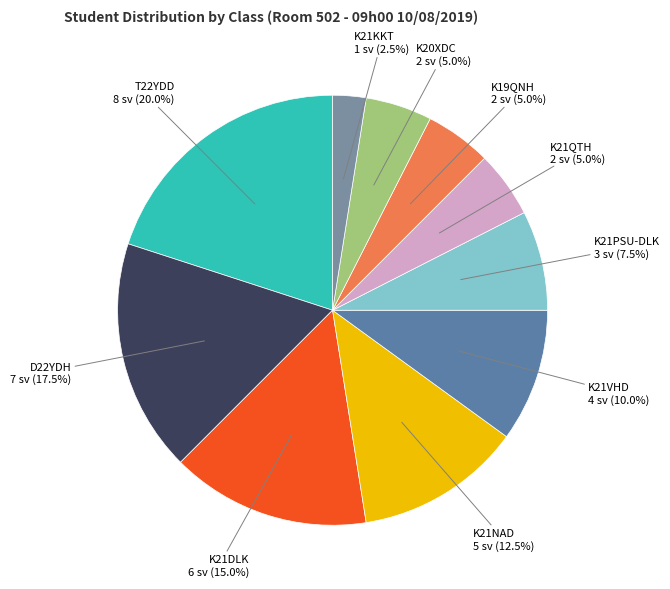

Which slice is the smallest?

K21KKT